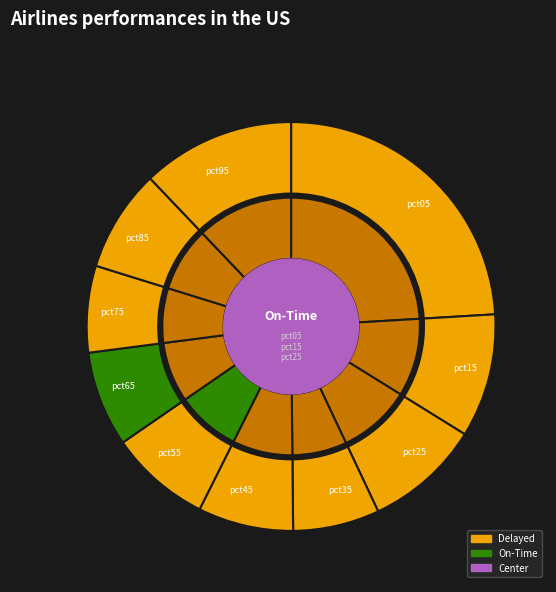

To the nearest percent, what percentage of the pie is pct15?

10%